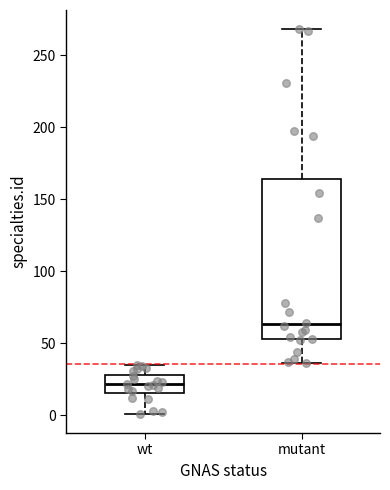

Reading left to right, read every box against the y-axis: the position of its median line, the range the box covers, and the ends of its whiskers. The values are not printed on the chart, so give them approximately, as read against the axis.

wt: median 20, box 15 to 30, whiskers 0 to 35
mutant: median 65, box 55 to 165, whiskers 35 to 270